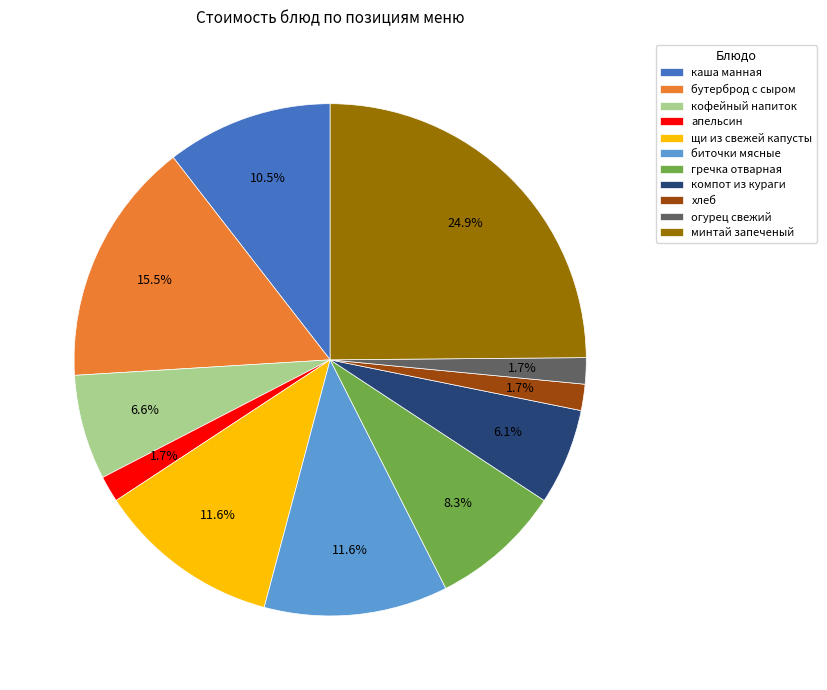

Which slice is the largest?

минтай запеченый